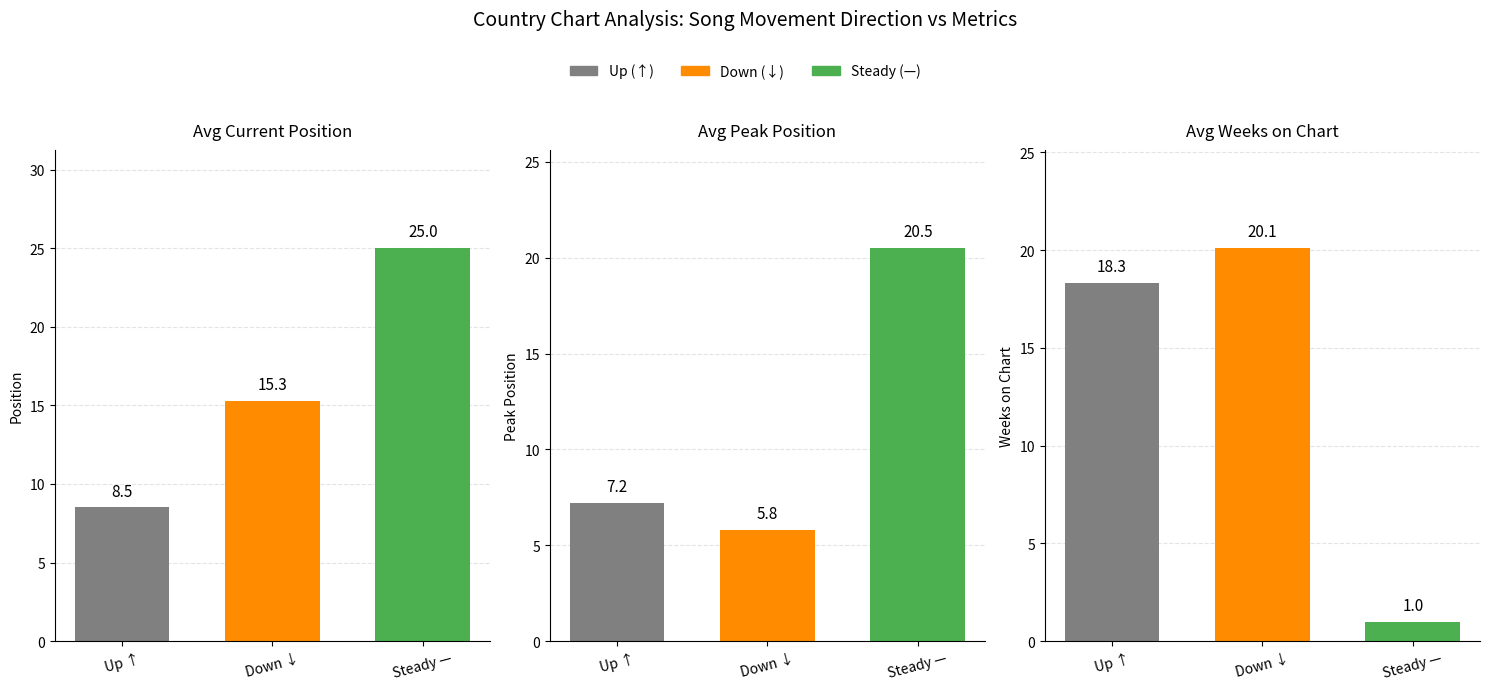

The Position series shows 43.8 at Steady —. True or false?

False